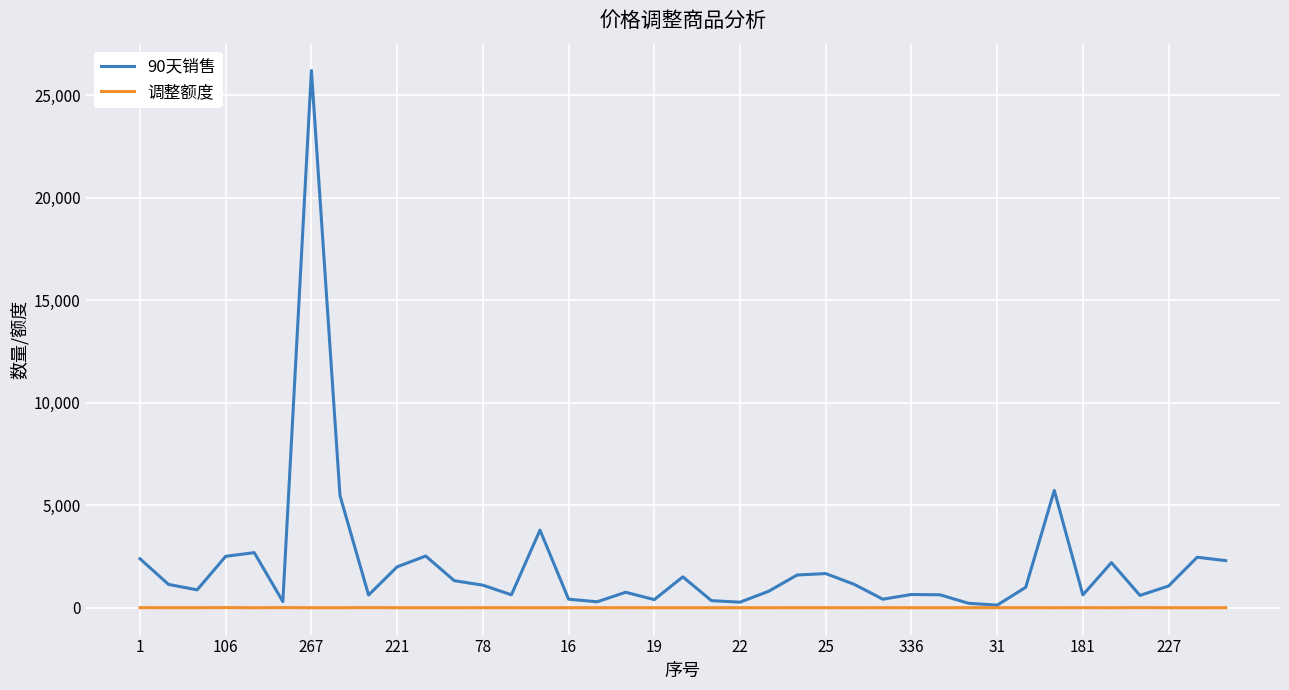

Rank the series by their maximum value, from highest to lowest.

90天销售, 调整额度